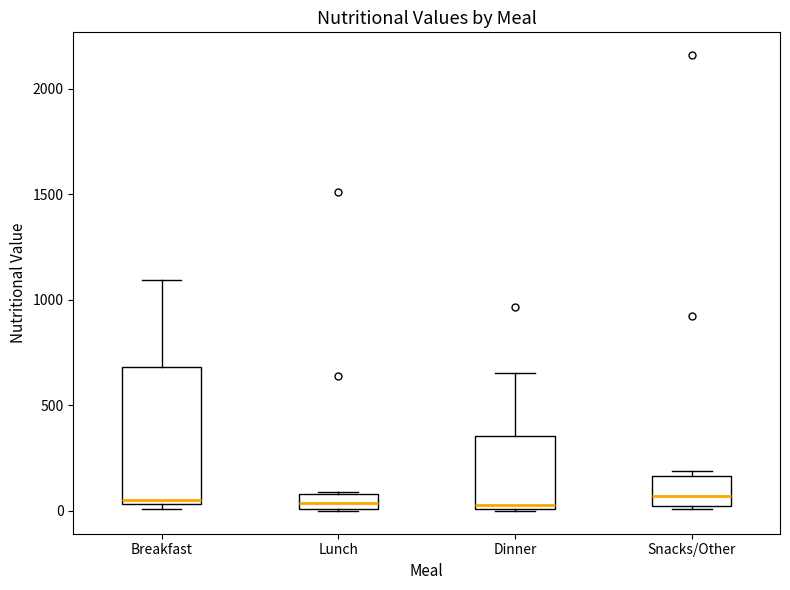

Where is the upper edge of the box for Breakfast on the y-axis? The values are not printed on the chart, so give them approximately, as read against the axis.

700